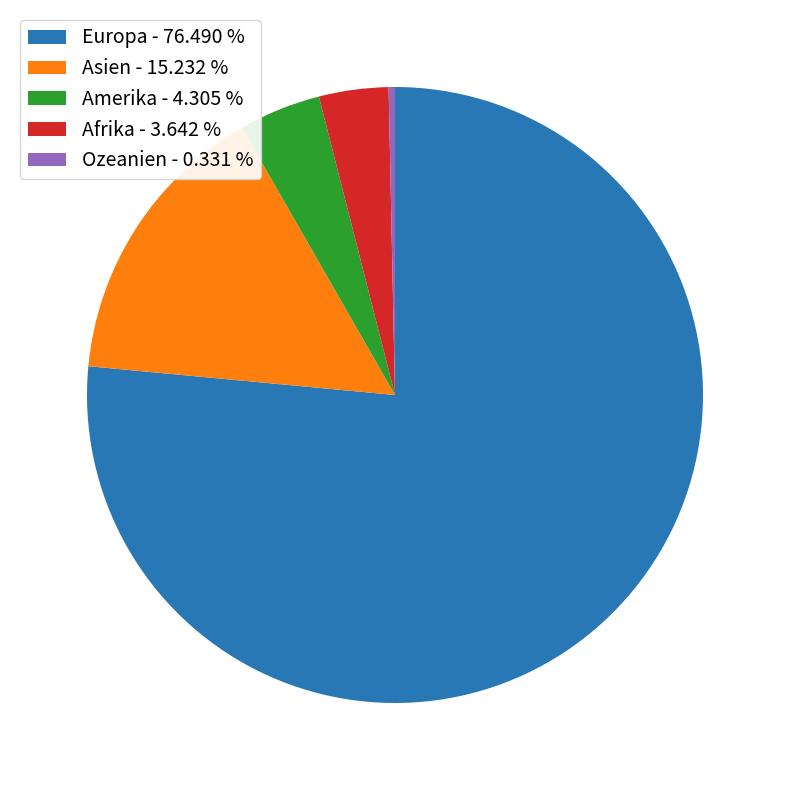

Is there a majority slice in this chart?

Yes